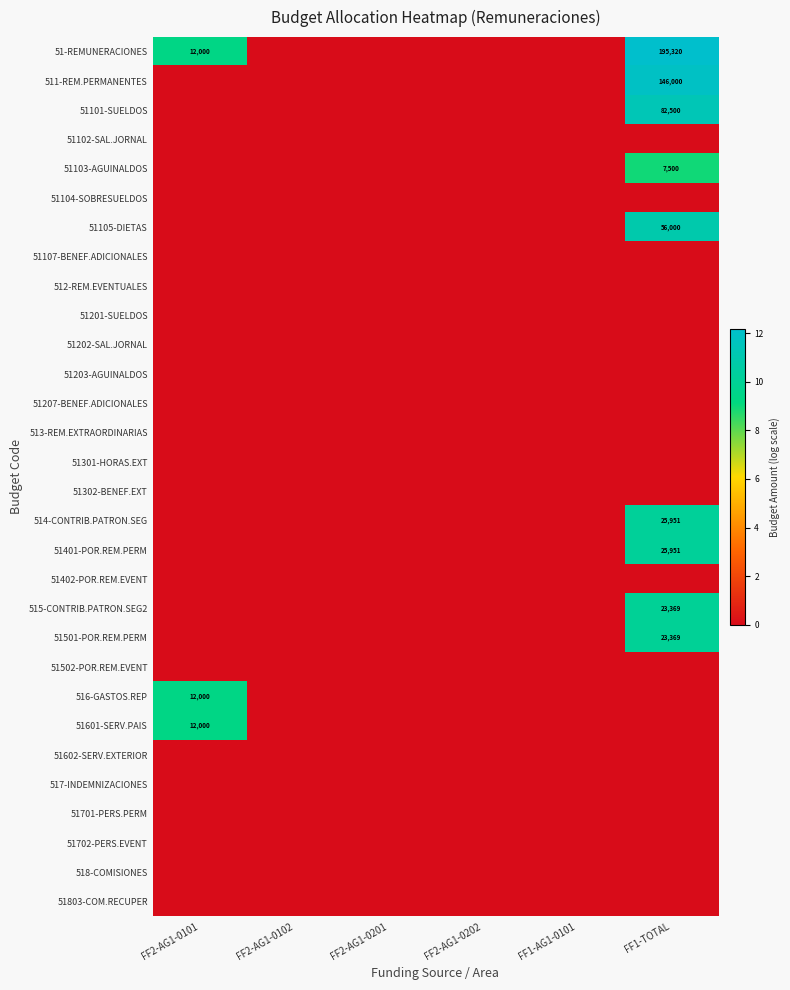

Rank the series at FF2-AG1-0201 from highest to lowest value.

51-REMUNERACIONES, 511-REM.PERMANENTES, 51101-SUELDOS, 51102-SAL.JORNAL, 51103-AGUINALDOS, 51104-SOBRESUELDOS, 51105-DIETAS, 51107-BENEF.ADICIONALES, 512-REM.EVENTUALES, 51201-SUELDOS, 51202-SAL.JORNAL, 51203-AGUINALDOS, 51207-BENEF.ADICIONALES, 513-REM.EXTRAORDINARIAS, 51301-HORAS.EXT, 51302-BENEF.EXT, 514-CONTRIB.PATRON.SEG, 51401-POR.REM.PERM, 51402-POR.REM.EVENT, 515-CONTRIB.PATRON.SEG2, 51501-POR.REM.PERM, 51502-POR.REM.EVENT, 516-GASTOS.REP, 51601-SERV.PAIS, 51602-SERV.EXTERIOR, 517-INDEMNIZACIONES, 51701-PERS.PERM, 51702-PERS.EVENT, 518-COMISIONES, 51803-COM.RECUPER